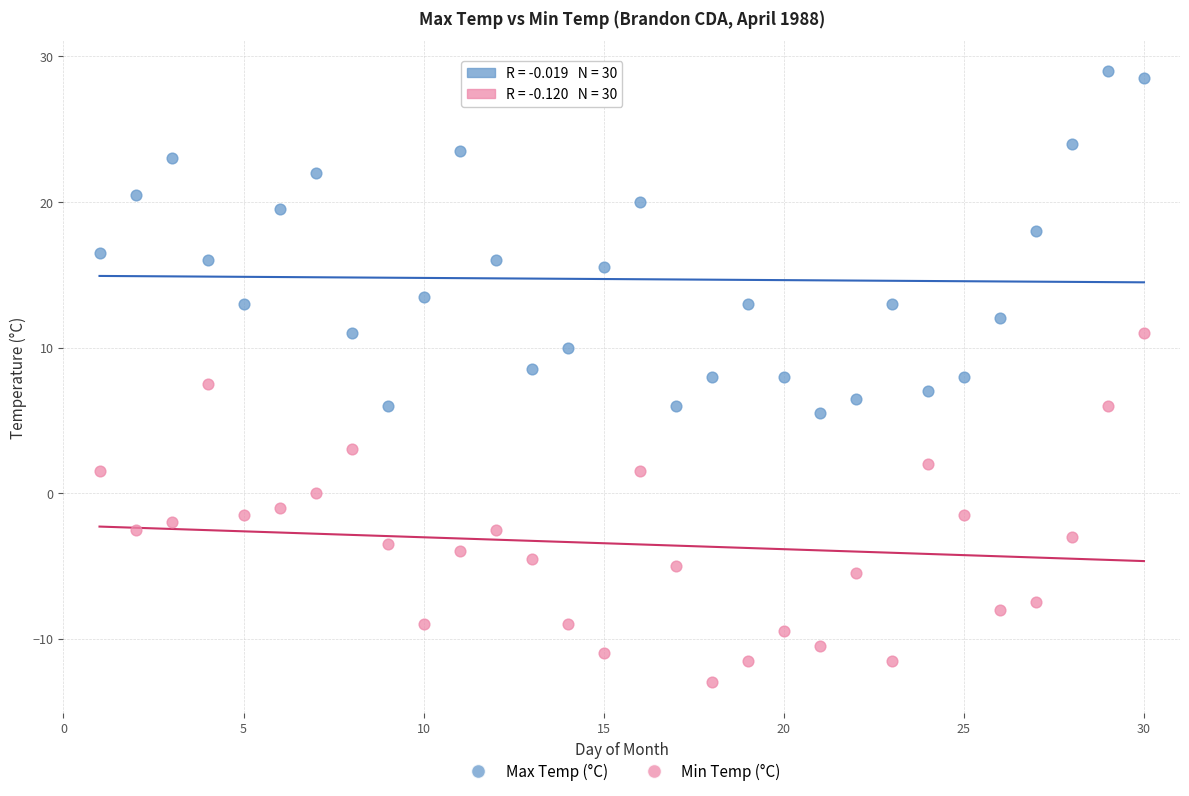

Across all data points, what is the range of Y values (max minus min)?

42.0